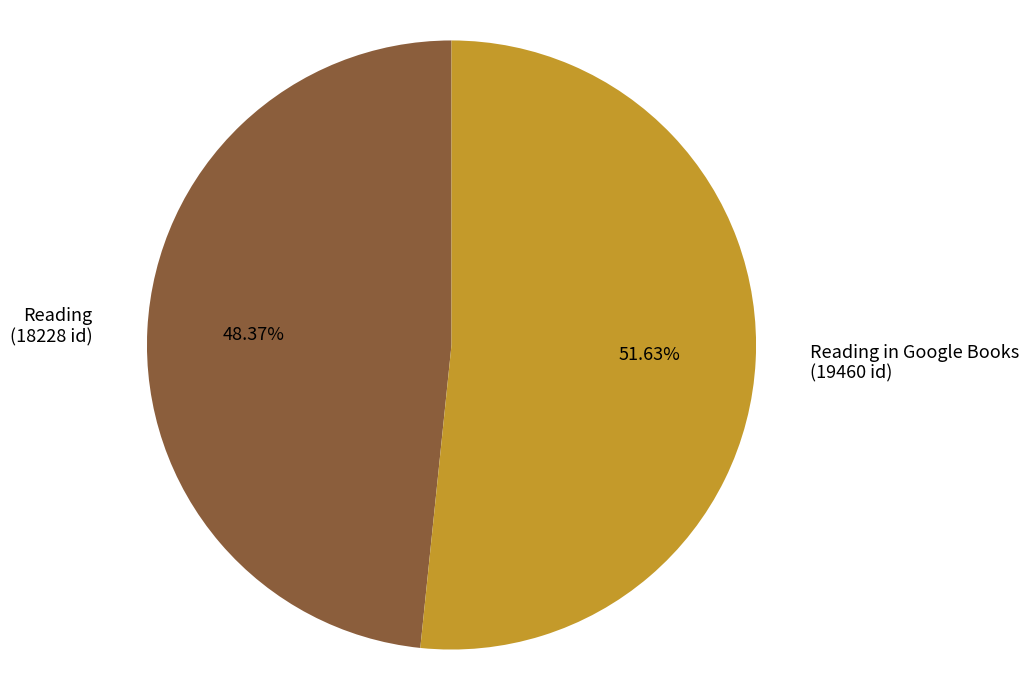

Is the sum of Reading in Google Books (19460 id) and Reading (18228 id) greater than half?

Yes